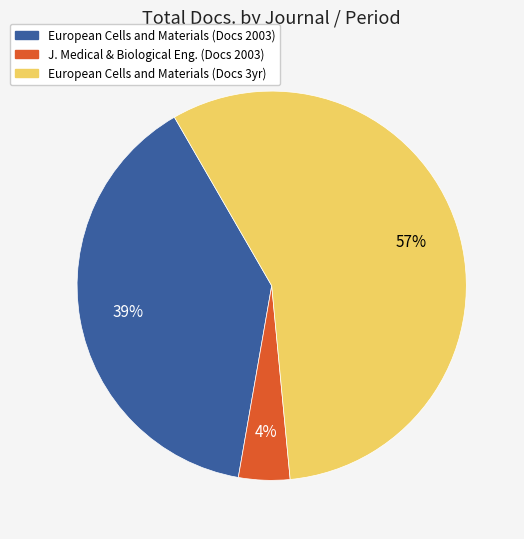

To the nearest percent, what is the difference between the largest and smallest slice percentages?

53%